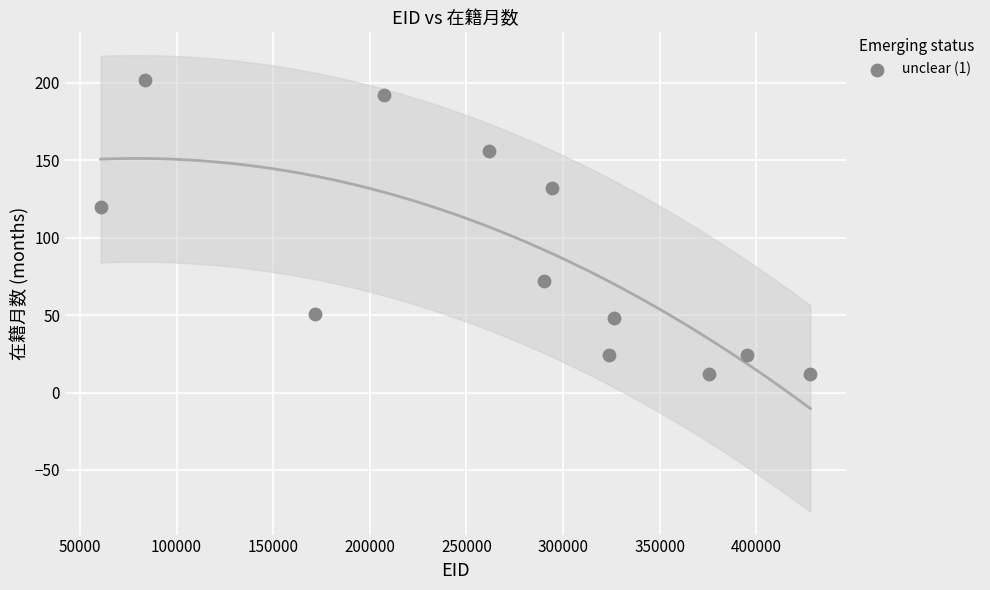

What is the range of X values (max minus min)?

367225